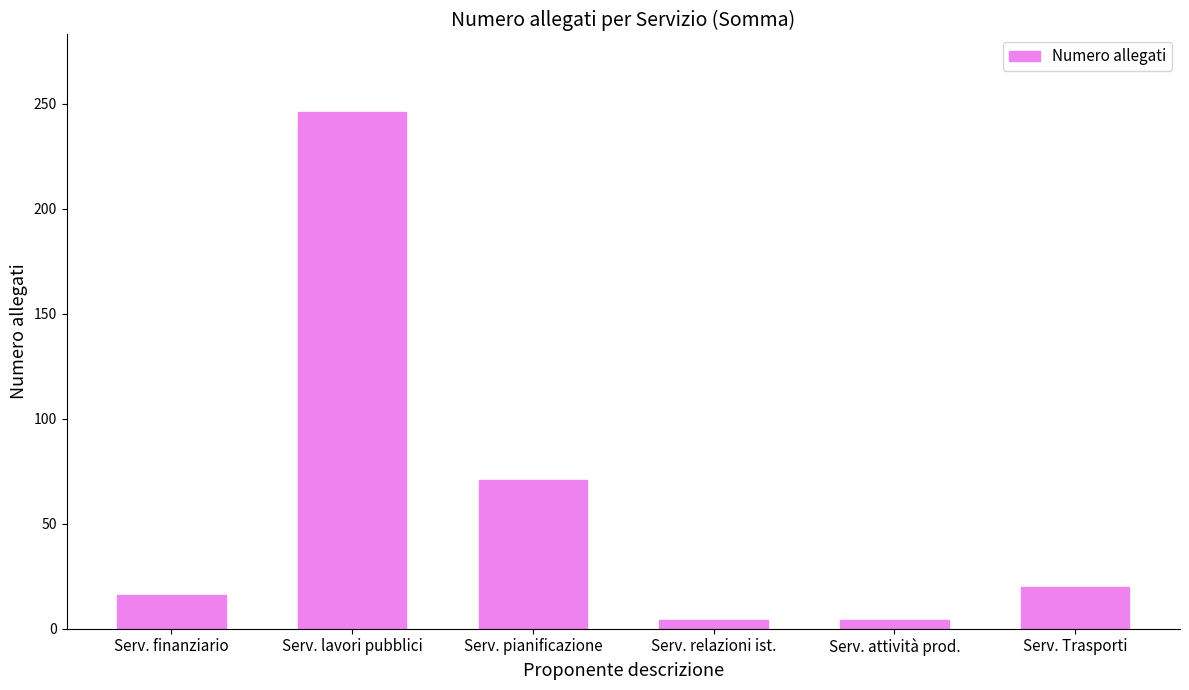

What is the difference between the maximum and minimum values?

242